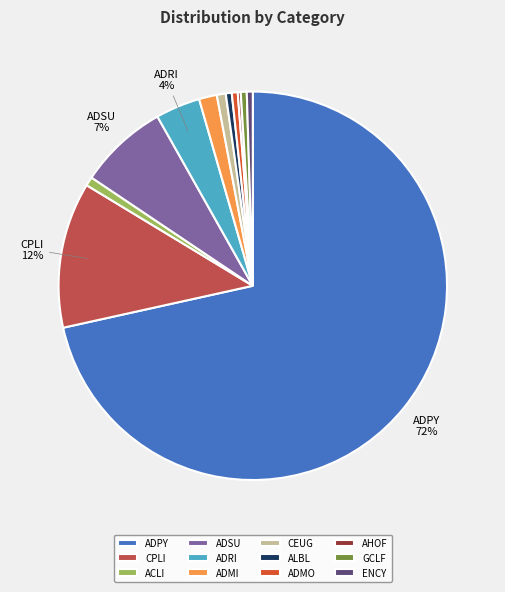

Is there a majority slice in this chart?

Yes